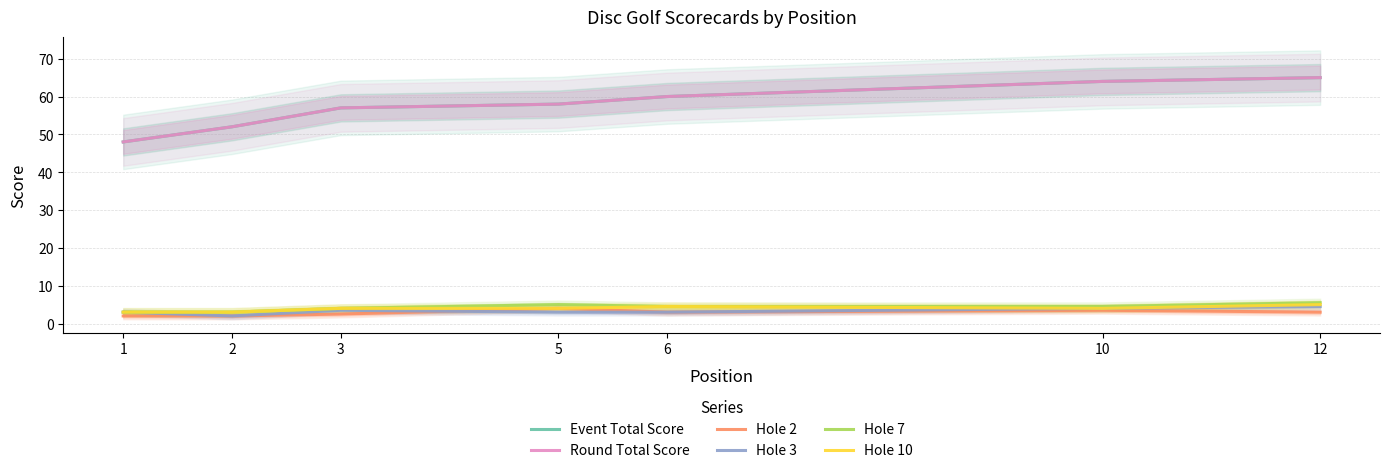

How many interior local peaks does the Hole 3 series have?

1